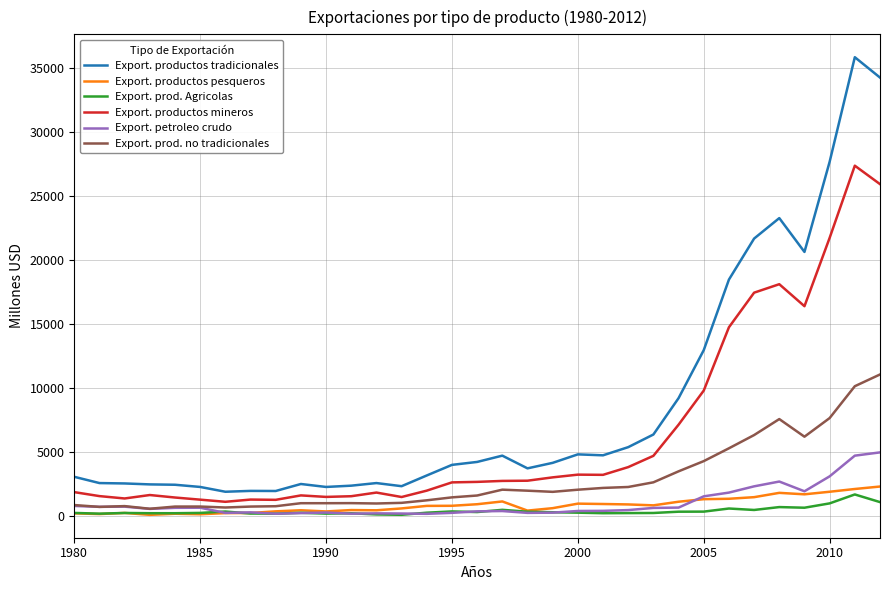

Which series has the largest total across all categories?

Export. productos tradicionales